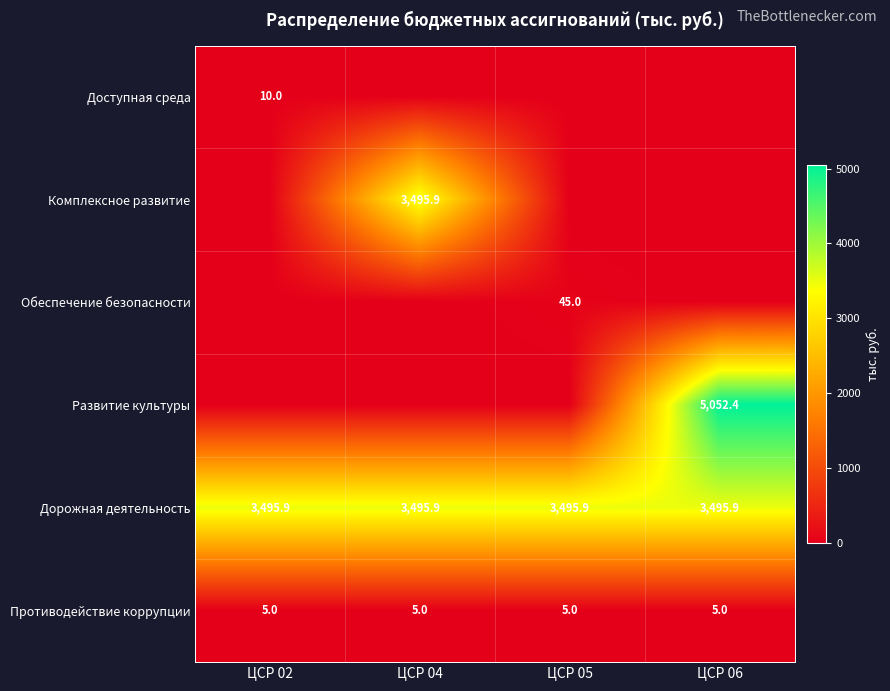

The Противодействие коррупции series shows 5.0 at ЦСР 06. True or false?

True